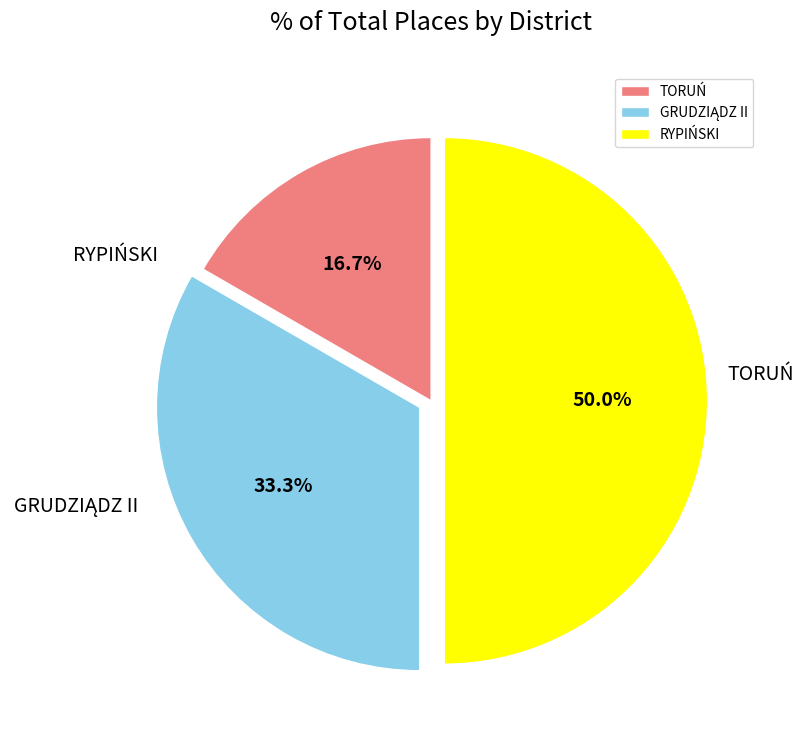

Count the number of slices in the pie.

3